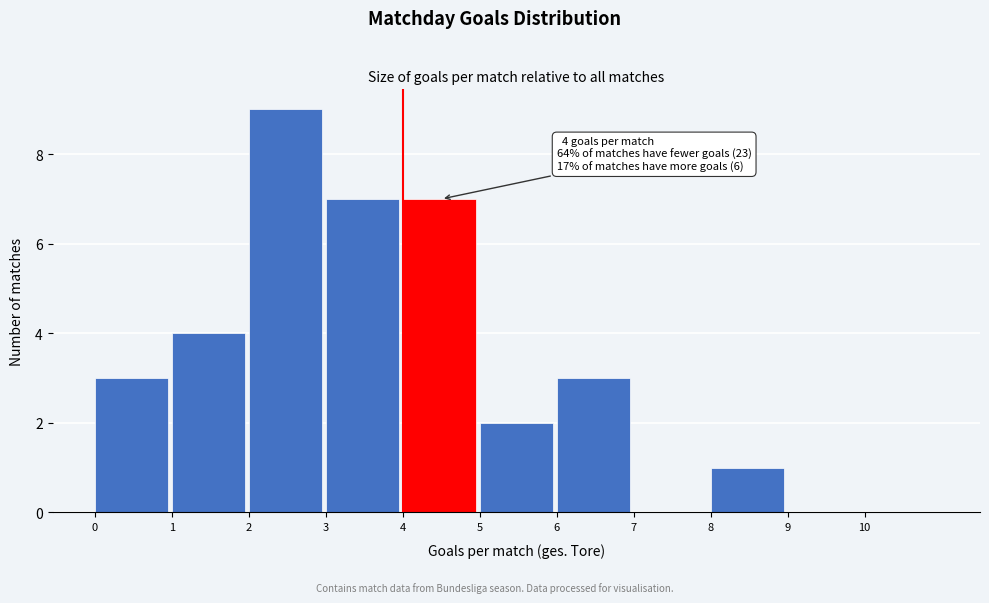

Over which range of the x-axis is the bar tallest?

2 to 3